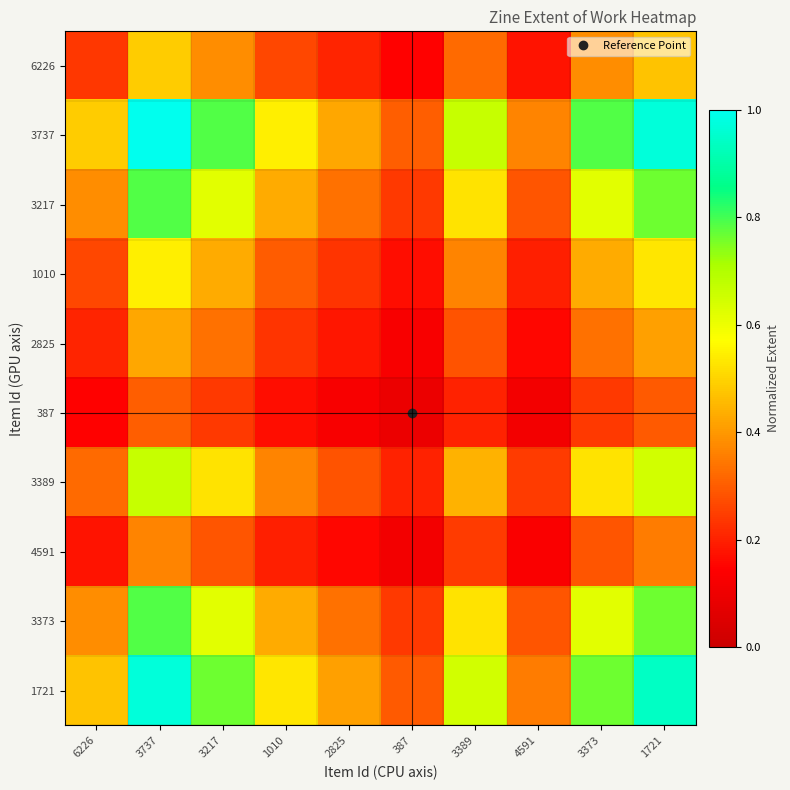

Rank the series by their maximum value, from lowest to highest.

387, 4591, 2825, 6226, 1010, 3389, 3217, 3373, 1721, 3737